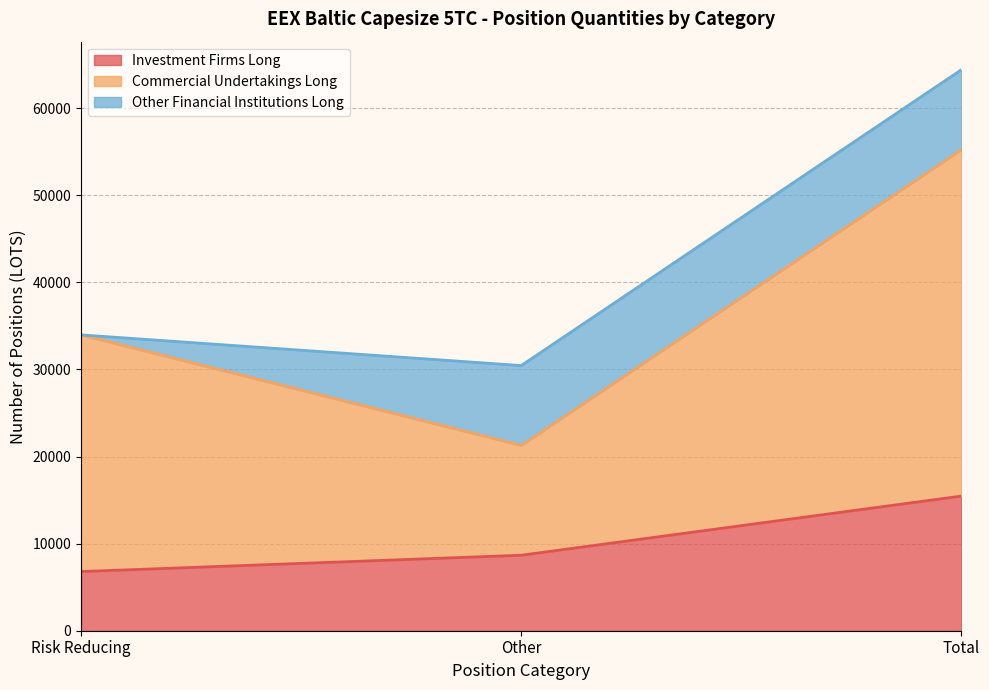

Which series has the largest total across all categories?

Commercial Undertakings Long